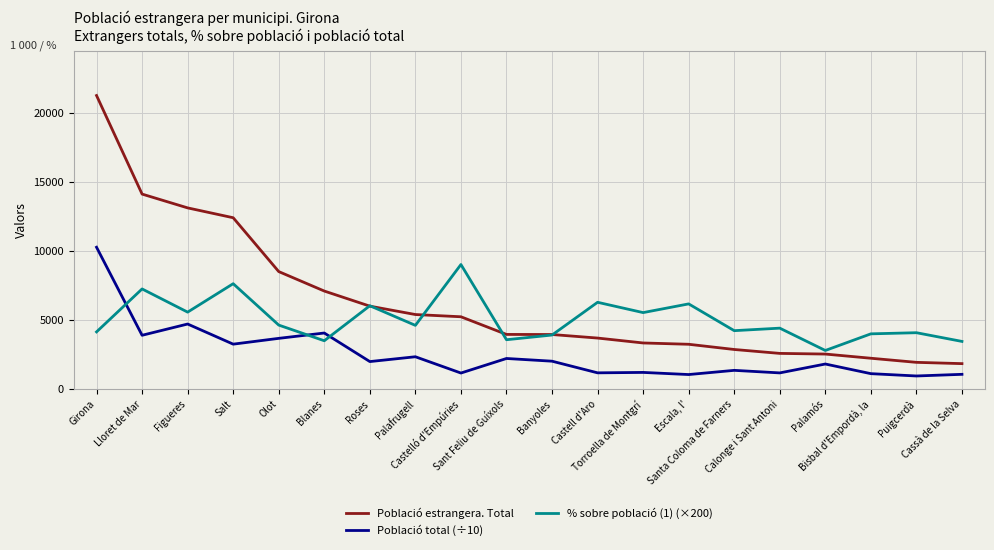

Rank the series at Santa Coloma de Farners from lowest to highest value.

Població total (÷10), Població estrangera. Total, % sobre població (1) (×200)